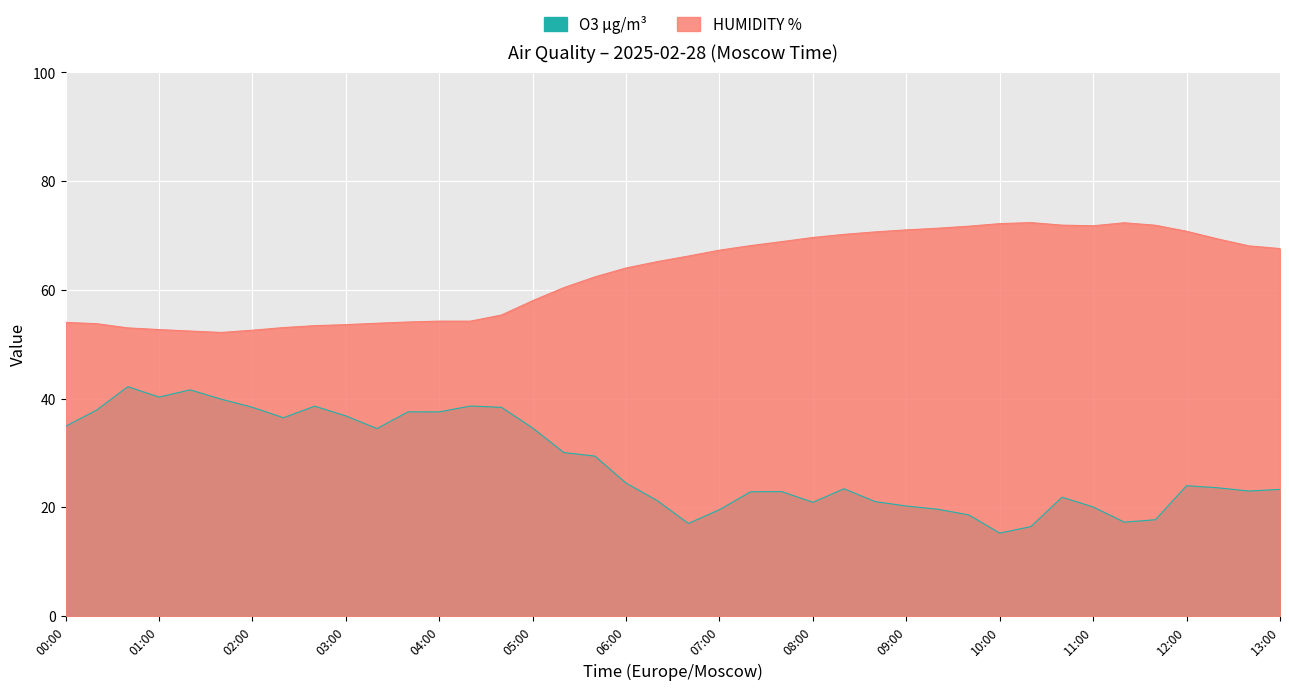

Rank the series at 13:00 from highest to lowest value.

HUMIDITY %, O3 µg/m³